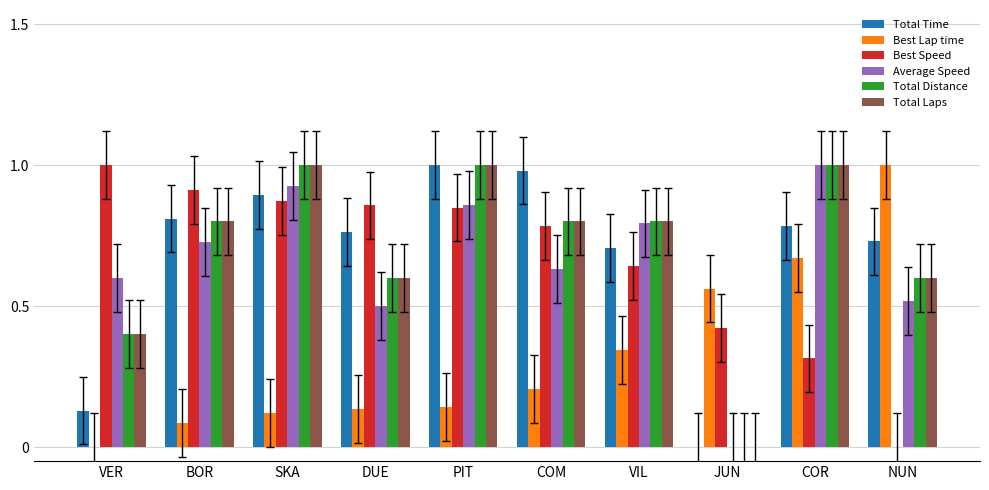

Is the value of Best Speed at DUE greater than the value of Total Distance at PIT?

No